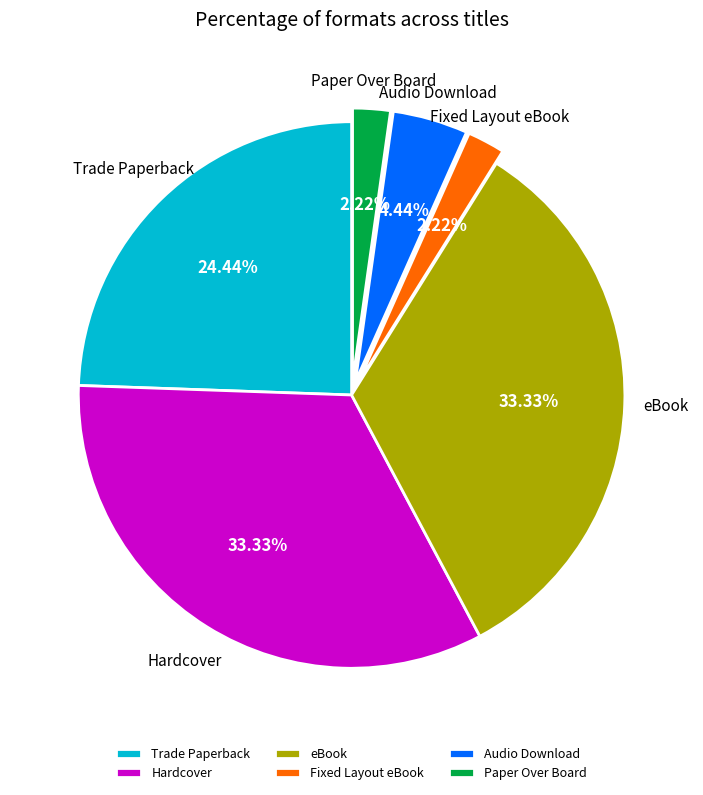

Is there a majority slice in this chart?

No